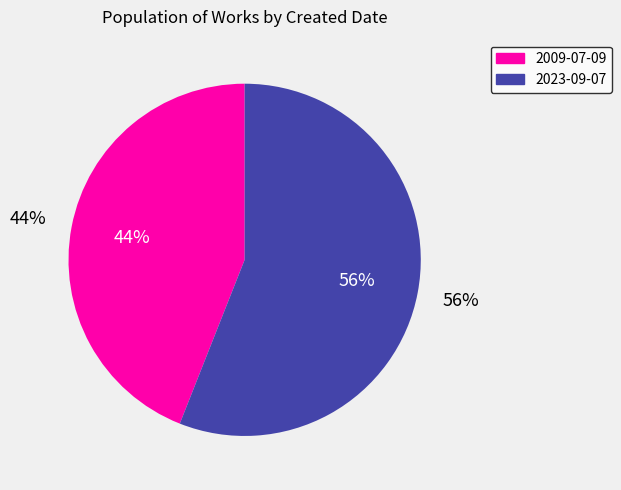

To the nearest percent, what is the difference between the 2009-07-09 and 2023-09-07 slice percentages?

12%